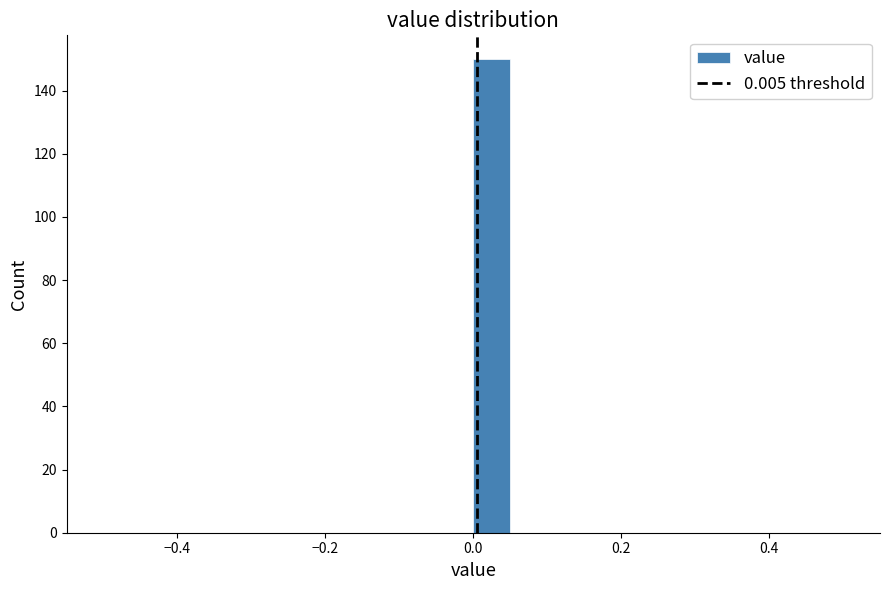

Read against the x-axis, roughly where is the centre of the tallest bar?

0.02